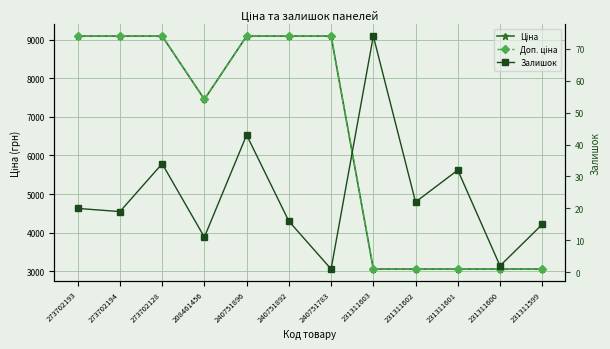

Reading right to left, what are all the values shown in this chart?

Ціна: 3059.7	3059.7	3059.7	3059.7	3059.7	9092.0	9092.0	9092.0	7453.8	9092.0	9092.0	9092.0
Доп. ціна: 3060.0	3060.0	3060.0	3060.0	3060.0	9092.0	9092.0	9092.0	7453.8	9092.0	9092.0	9092.0
Залишок: 15.0	2.0	32.0	22.0	74.0	1.0	16.0	43.0	11.0	34.0	19.0	20.0